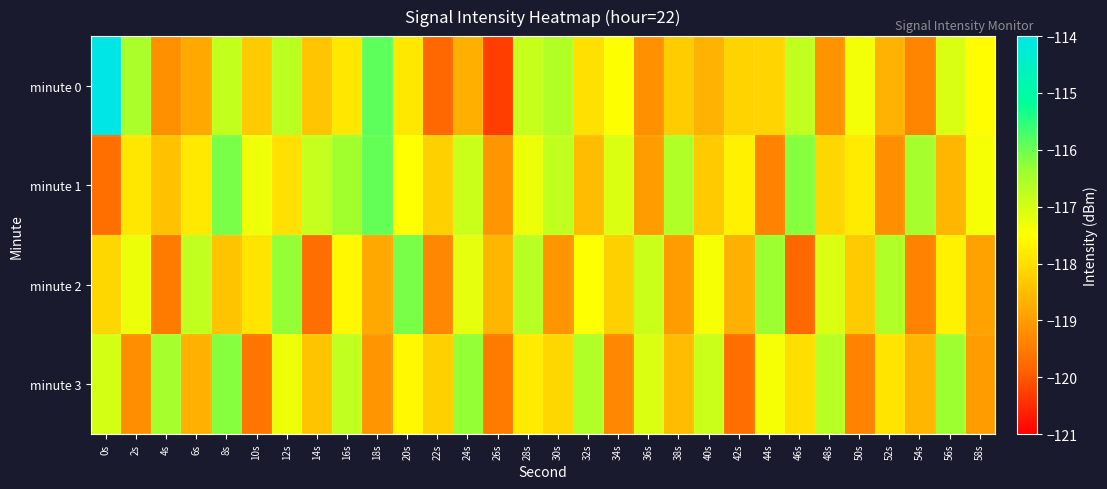

What is the total value across all series at 6s?

-472.1